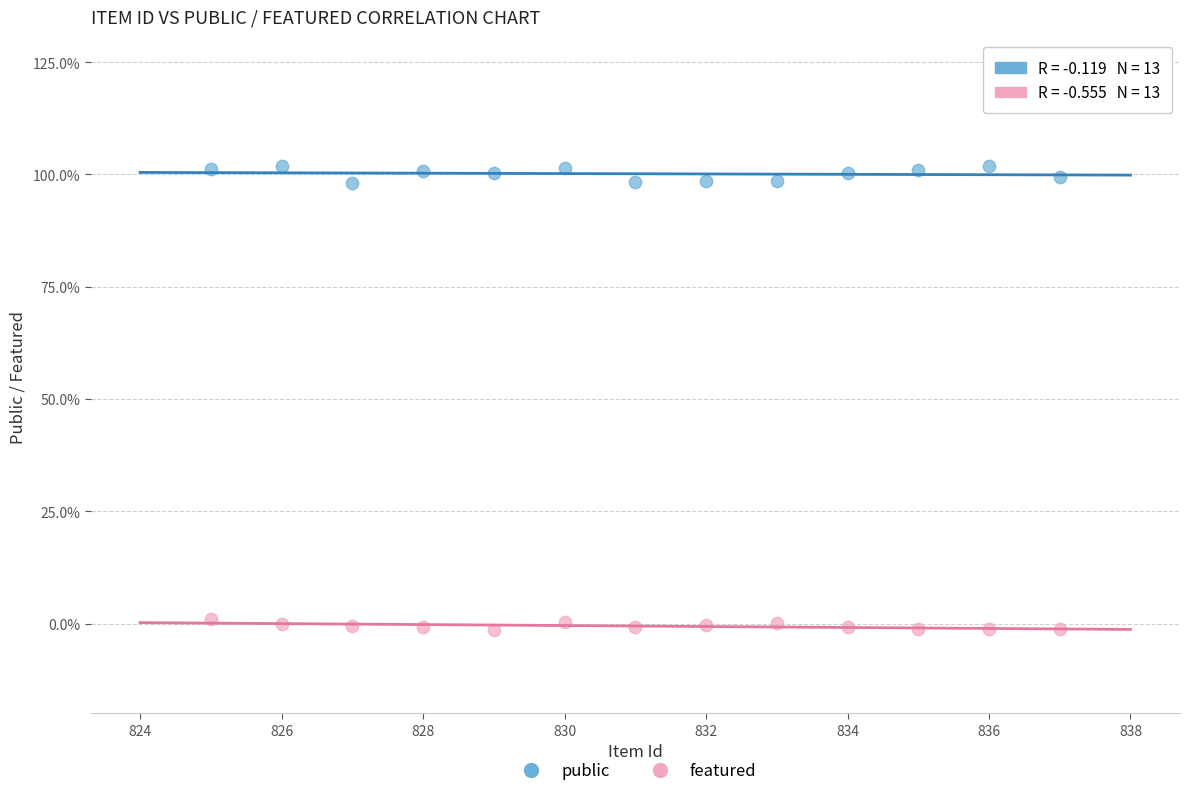

What are all the series names shown in the legend?

public, featured